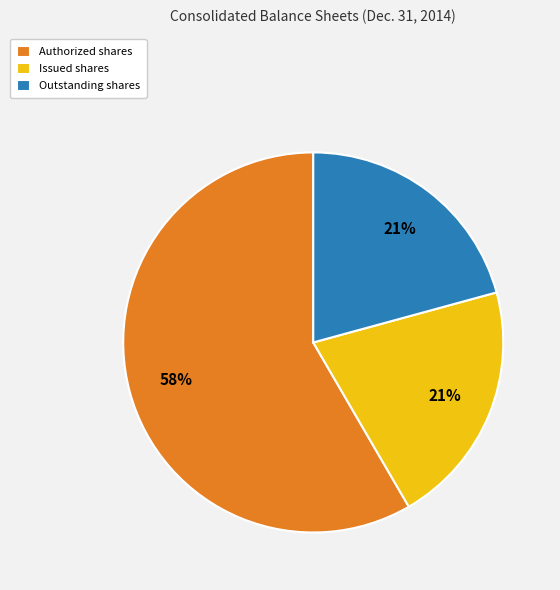

How many slices are in this pie chart?

3